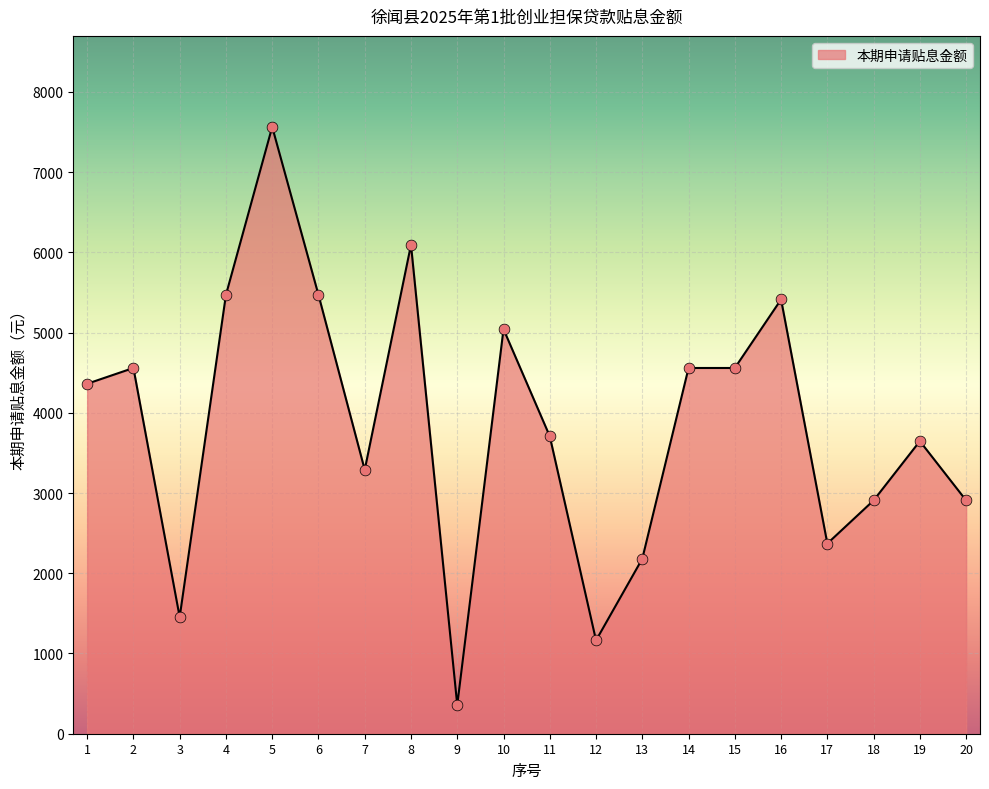

Between 15 and 20, which is larger?

15